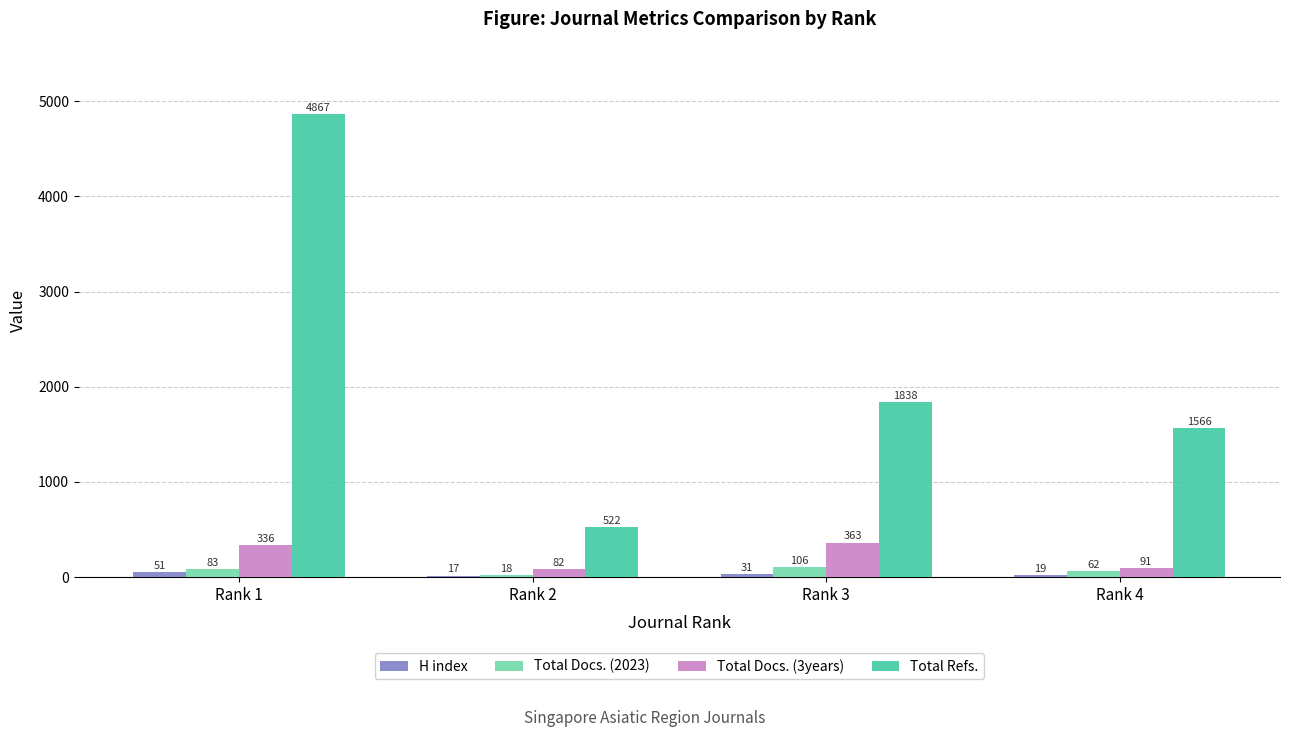

How many groups of bars are there?

4